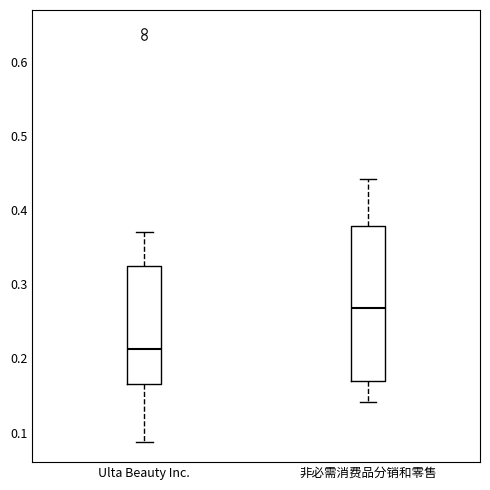

Which box has the lowest median line?

Ulta Beauty Inc.